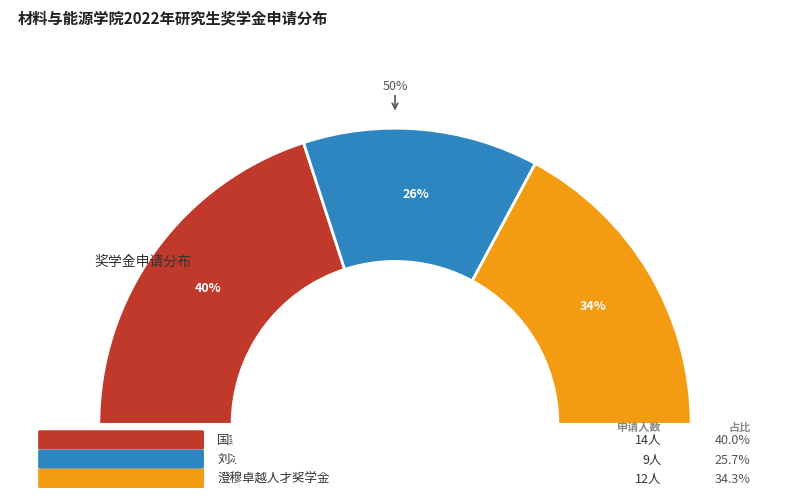

What percentage is NOT represented by 澄穆卓越人才奖学金?

65.7%